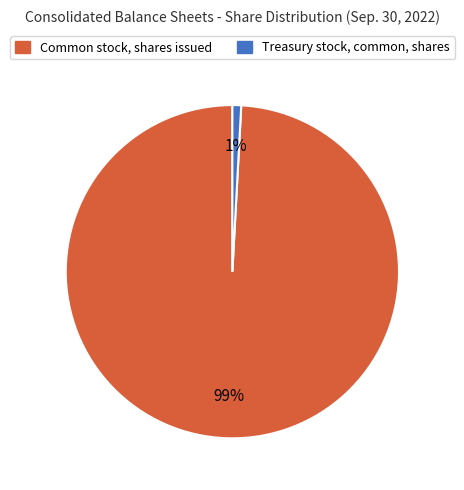

Between Common stock, shares issued and Treasury stock, common, shares, which is larger?

Common stock, shares issued